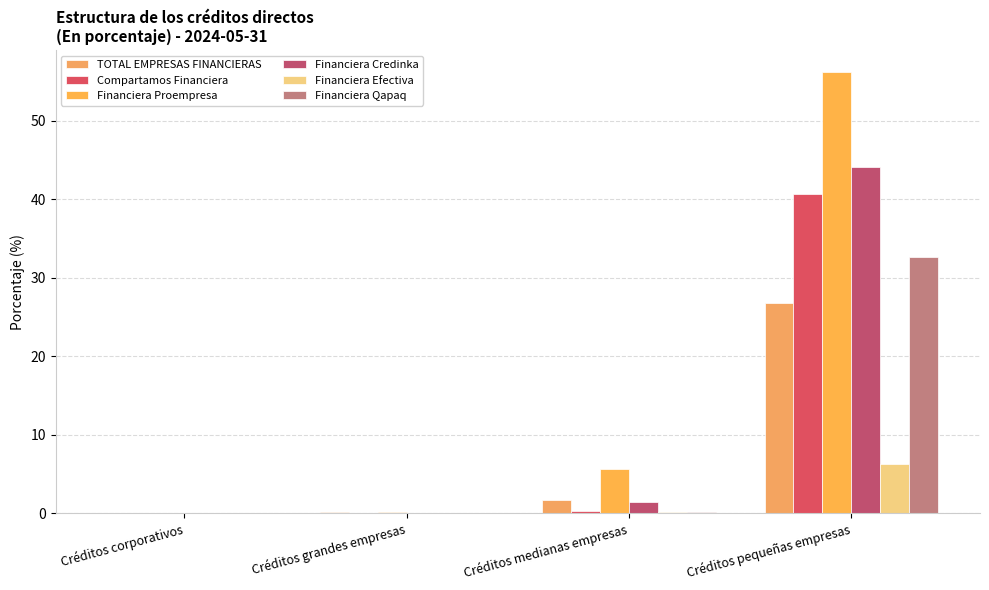

What value does the Compartamos Financiera series have at Créditos medianas empresas?

0.2